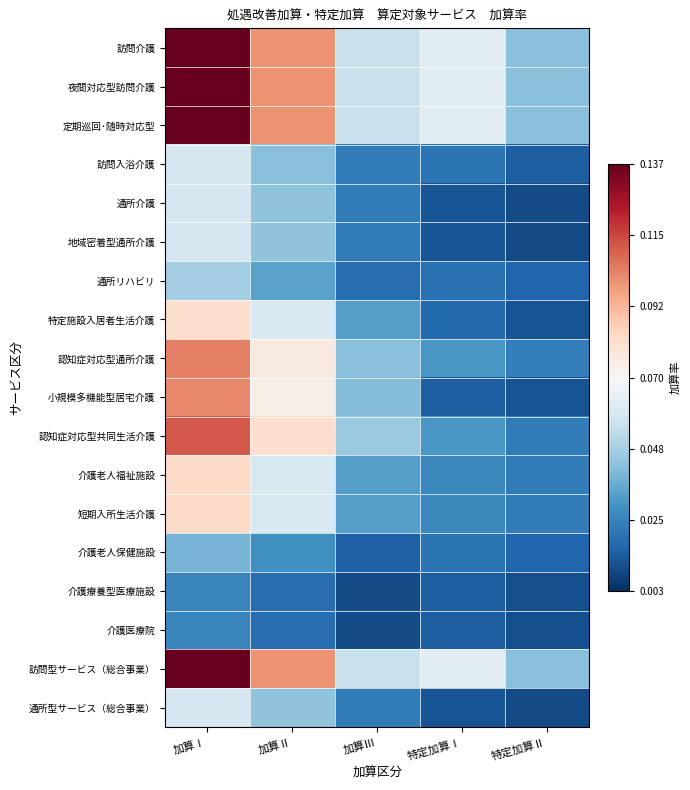

List the series in order of their peak value, lowest first.

介護療養型医療施設, 介護医療院, 介護老人保健施設, 通所リハビリ, 訪問入浴介護, 通所介護, 地域密着型通所介護, 通所型サービス（総合事業）, 特定施設入居者生活介護, 介護老人福祉施設, 短期入所生活介護, 小規模多機能型居宅介護, 認知症対応型通所介護, 認知症対応型共同生活介護, 訪問介護, 夜間対応型訪問介護, 定期巡回･随時対応型, 訪問型サービス（総合事業）